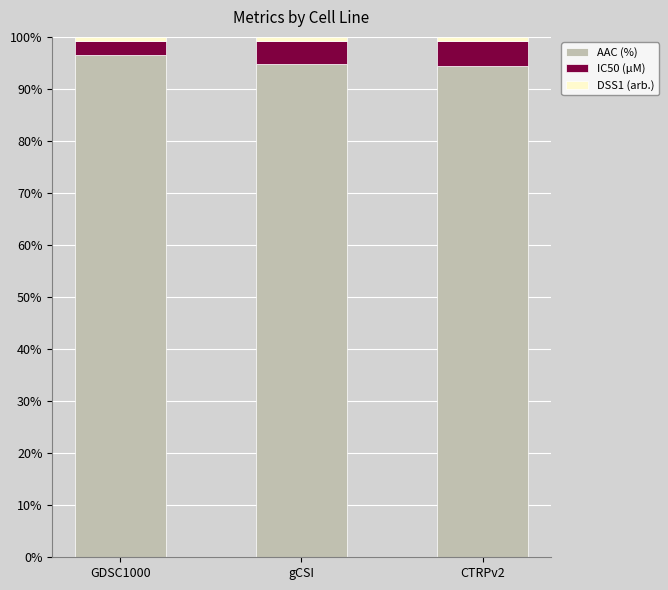

Is it true that AAC (%) equals 94.9 at gCSI?

True